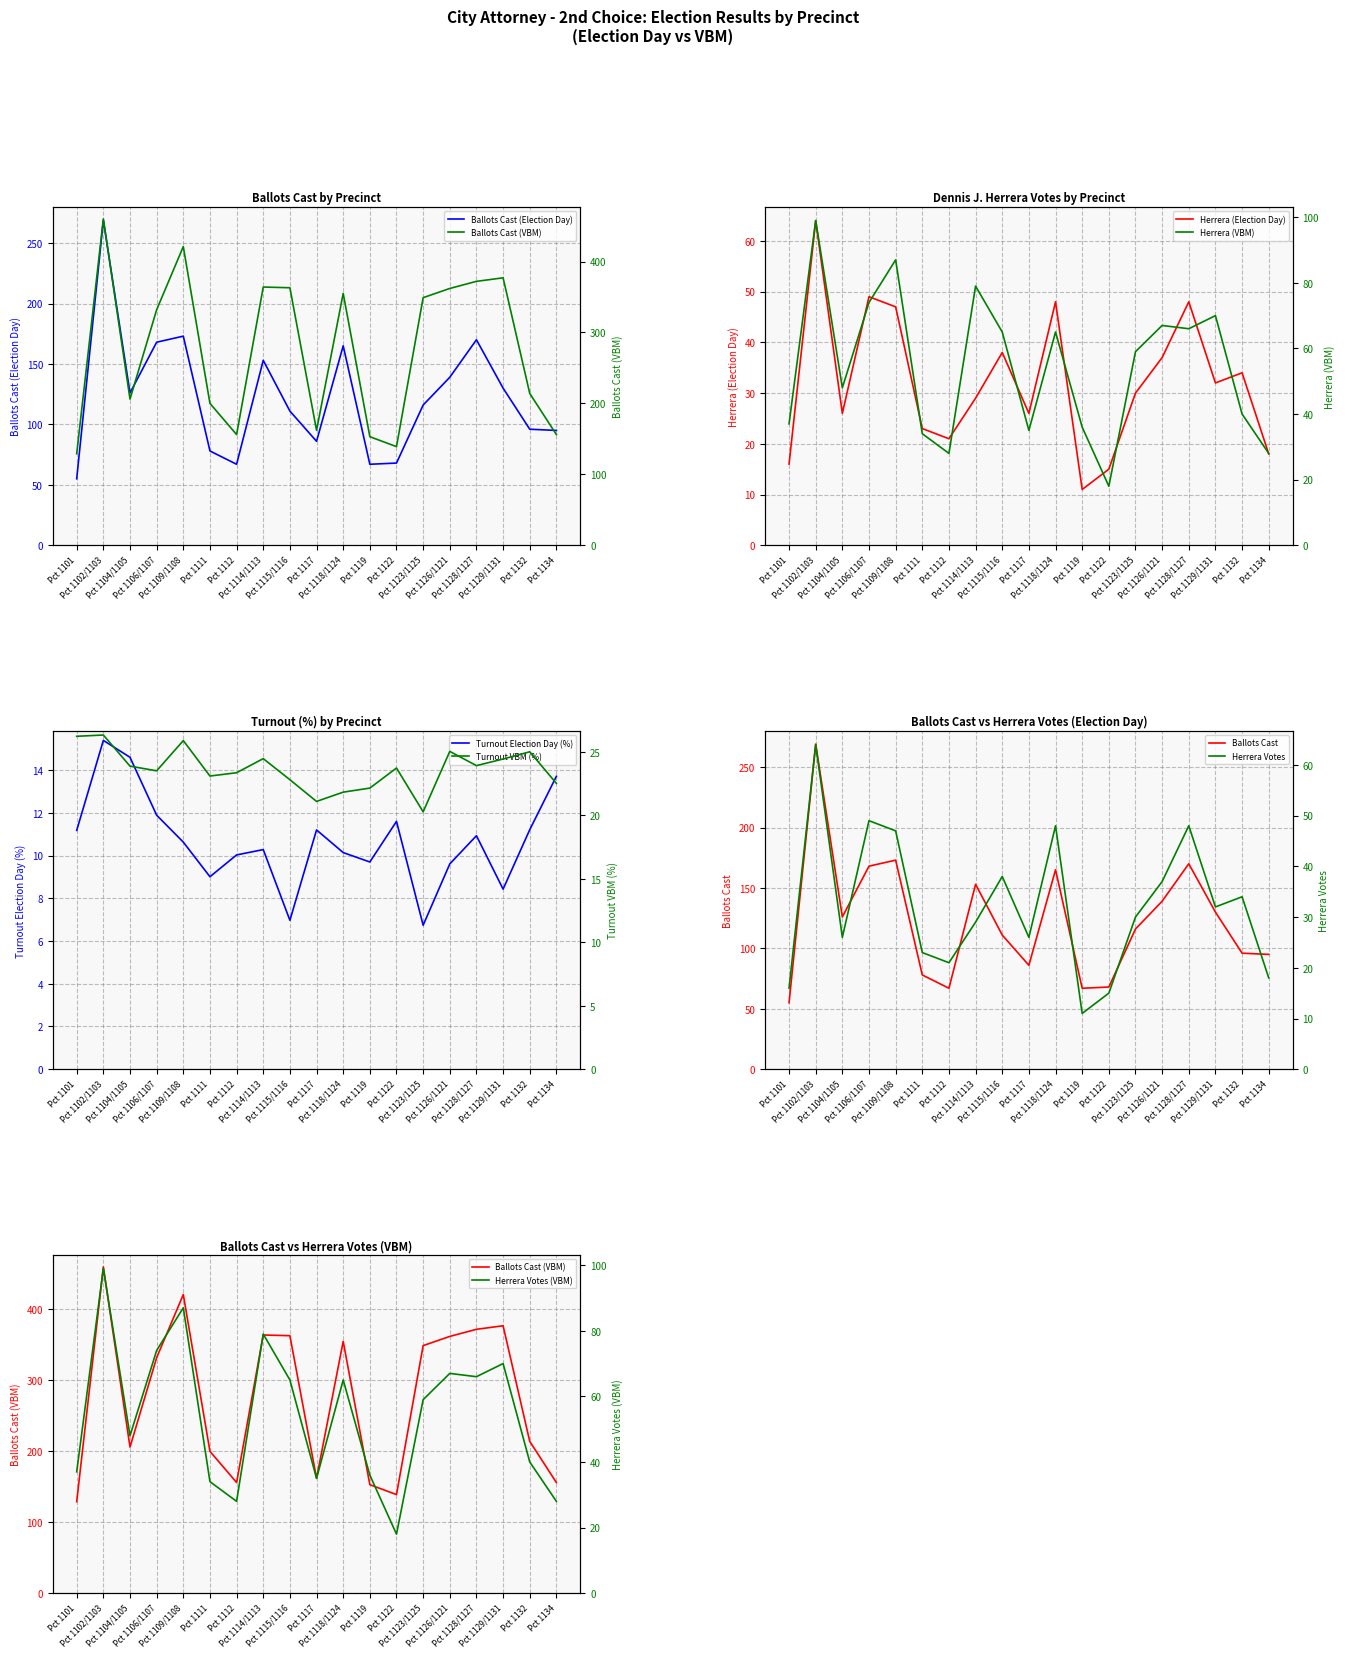

Rank the series at Pct 1114/1113 from lowest to highest value.

Turnout Election Day (%), Turnout VBM (%), DENNIS J. HERRERA (Election Day), DENNIS J. HERRERA (VBM), Ballots Cast (Election Day), Ballots Cast (VBM)